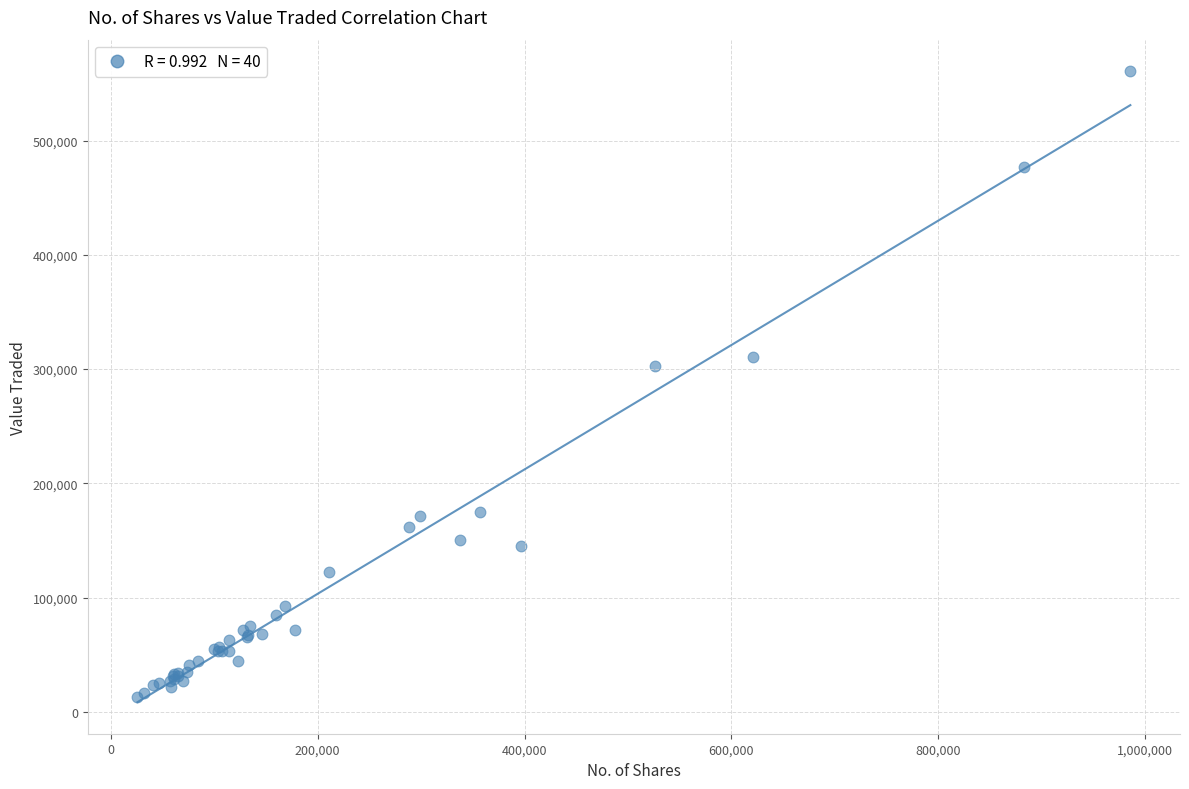

What Y value in the scatter plot is closest to 286899?

302583